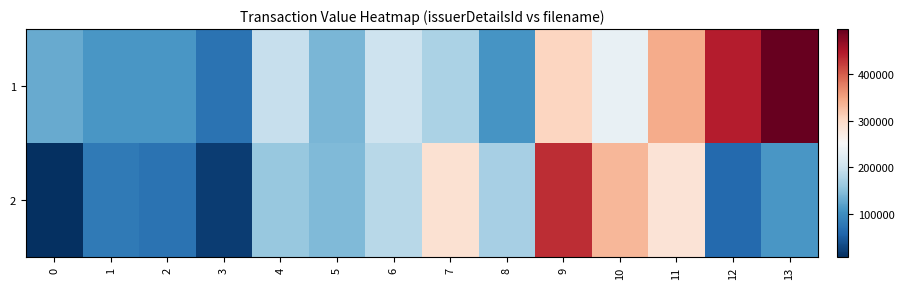

Between 4 and 6, which series saw the biggest shift?

2